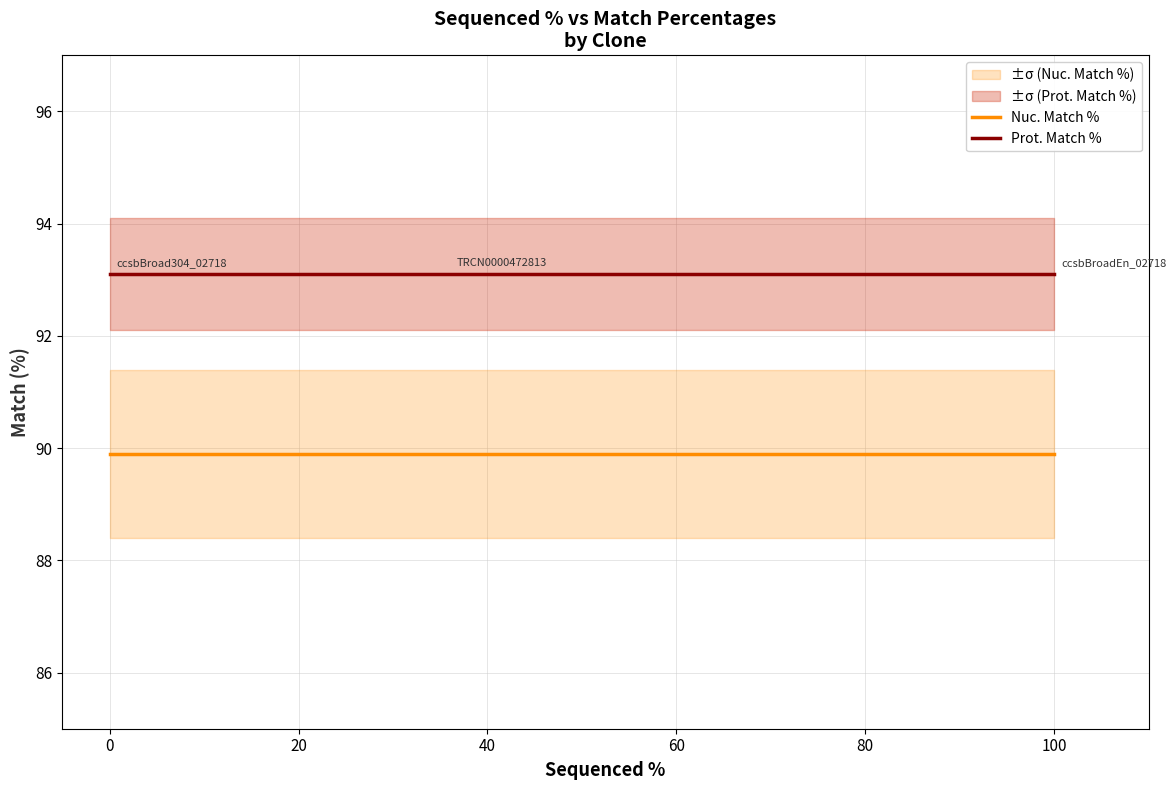

Is the value of Nuc. Match % at 100 greater than the value of Prot. Match % at 100?

No